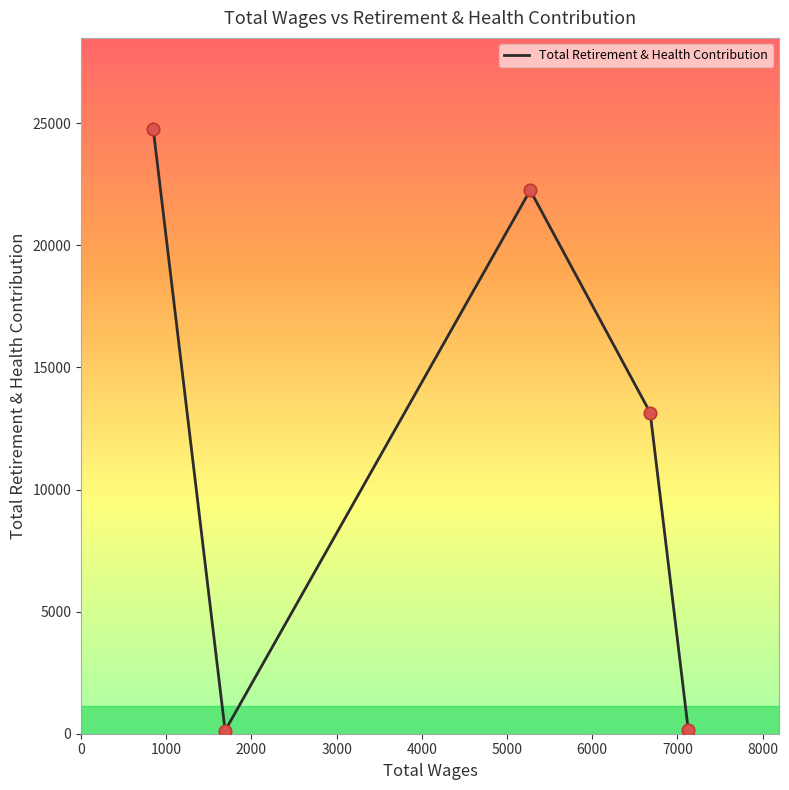

What is the greatest value displayed?

24776